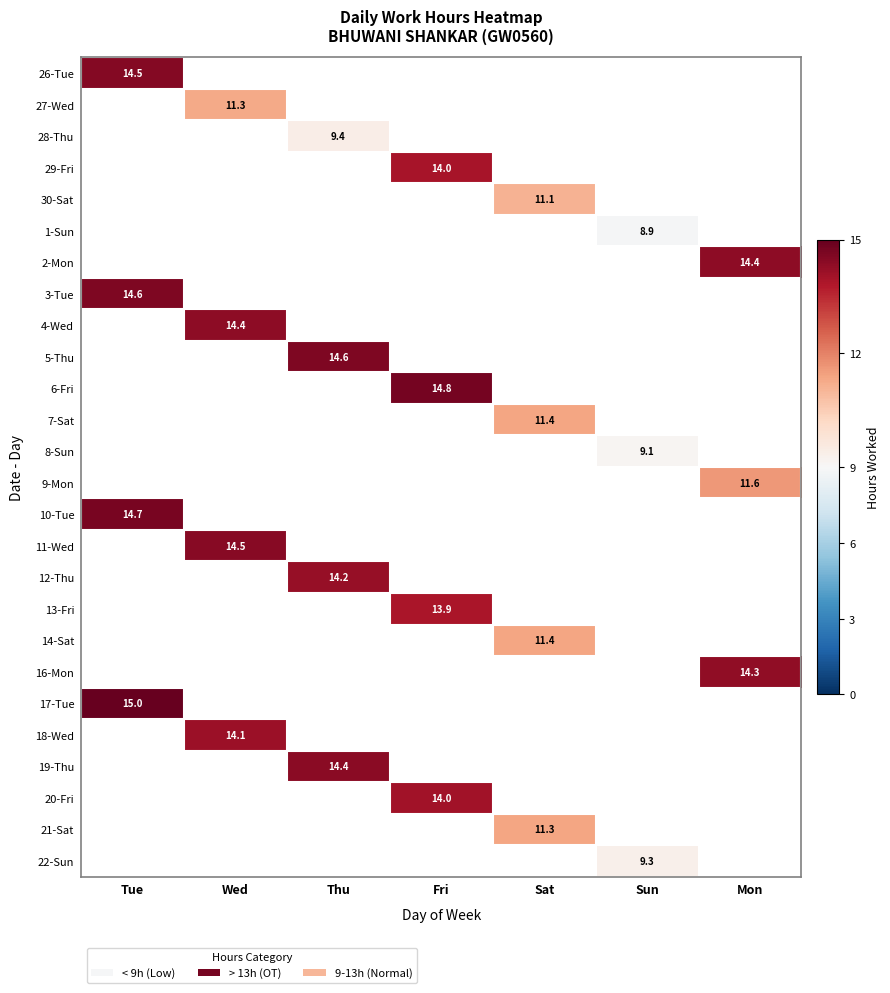

Is it true that 21-Sat equals 2.6 at Sat?

False